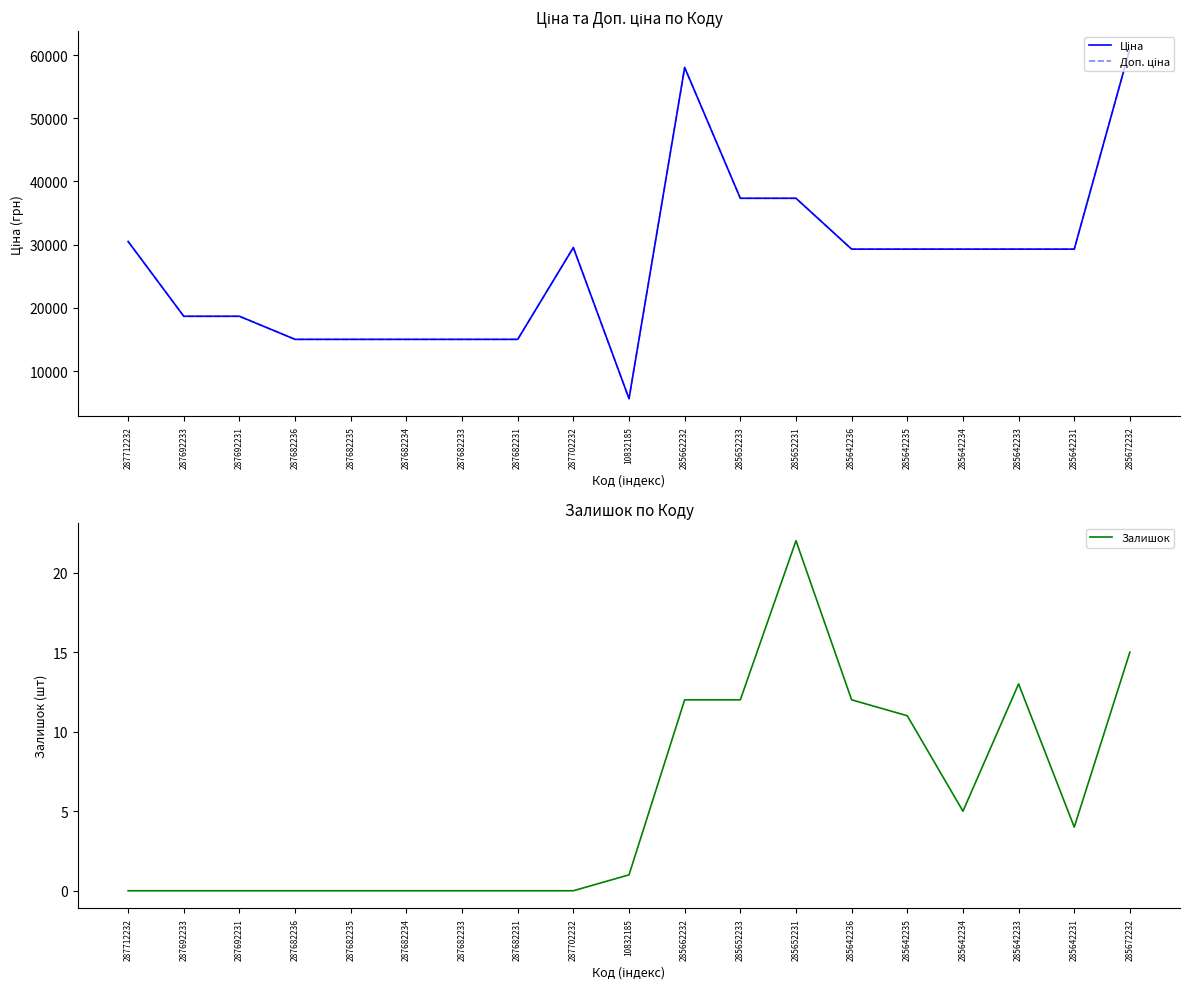

True or false: Доп. ціна and Ціна intersect in this chart.

False